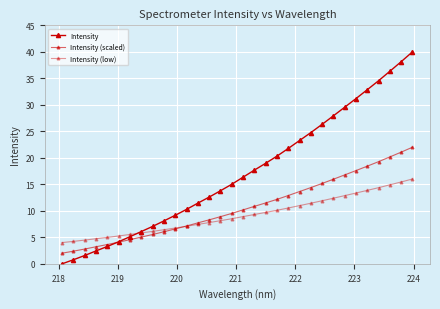

Which series ends up on top after the final intersection of Intensity (low) and Intensity?

Intensity